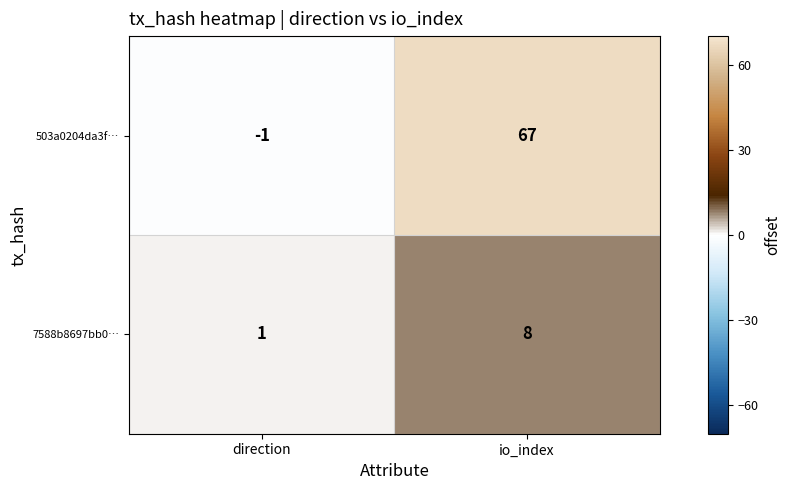

What is the sum of the 7588b8697bb0… values at direction and io_index?

9